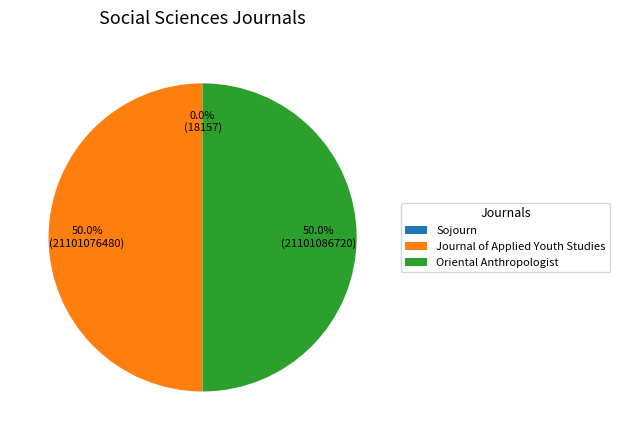

What percentage is NOT represented by Oriental Anthropologist?

50.0%